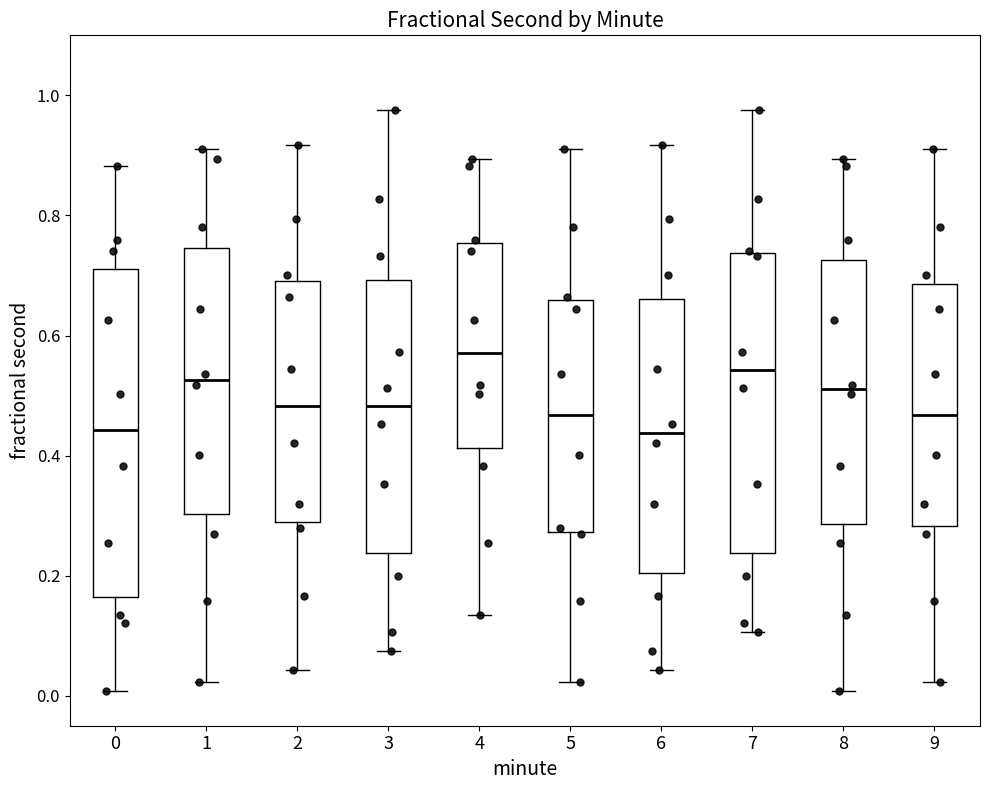

Reading left to right, read every box against the y-axis: the position of its median line, the range the box covers, and the ends of its whiskers. The values are not printed on the chart, so give them approximately, as read against the axis.

0: median 0.44, box 0.16 to 0.72, whiskers 0.00 to 0.88
1: median 0.52, box 0.30 to 0.74, whiskers 0.02 to 0.92
2: median 0.48, box 0.28 to 0.70, whiskers 0.04 to 0.92
3: median 0.48, box 0.24 to 0.70, whiskers 0.08 to 0.98
4: median 0.58, box 0.42 to 0.76, whiskers 0.14 to 0.90
5: median 0.46, box 0.28 to 0.66, whiskers 0.02 to 0.92
6: median 0.44, box 0.20 to 0.66, whiskers 0.04 to 0.92
7: median 0.54, box 0.24 to 0.74, whiskers 0.10 to 0.98
8: median 0.52, box 0.28 to 0.72, whiskers 0.00 to 0.90
9: median 0.46, box 0.28 to 0.68, whiskers 0.02 to 0.92